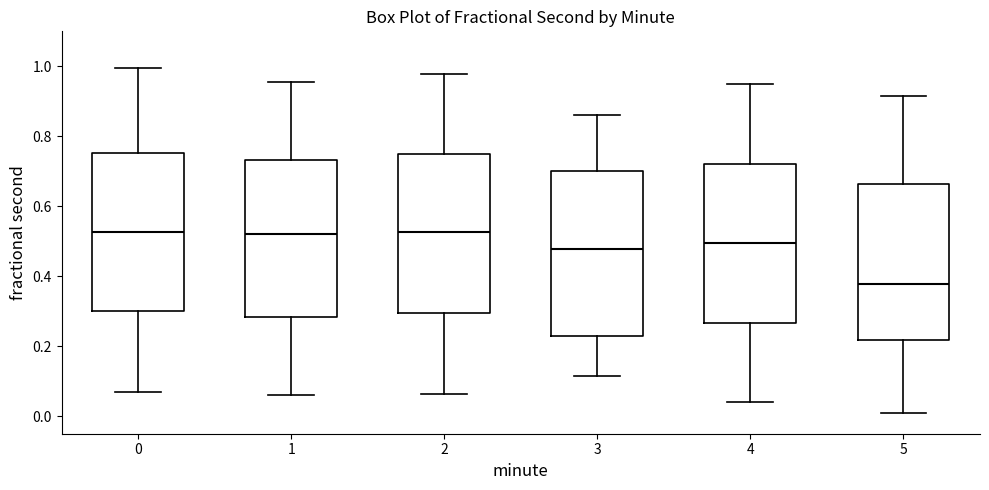

Reading left to right, transcribe this box plot: for each box, give where its median line is, the range the box spans, and where its two whiskers end, as read against the y-axis. The values are not printed on the chart, so give them approximately, as read against the axis.

0: median 0.52, box 0.30 to 0.76, whiskers 0.06 to 1.00
1: median 0.52, box 0.28 to 0.74, whiskers 0.06 to 0.96
2: median 0.52, box 0.30 to 0.74, whiskers 0.06 to 0.98
3: median 0.48, box 0.22 to 0.70, whiskers 0.12 to 0.86
4: median 0.50, box 0.26 to 0.72, whiskers 0.04 to 0.94
5: median 0.38, box 0.22 to 0.66, whiskers 0.02 to 0.92